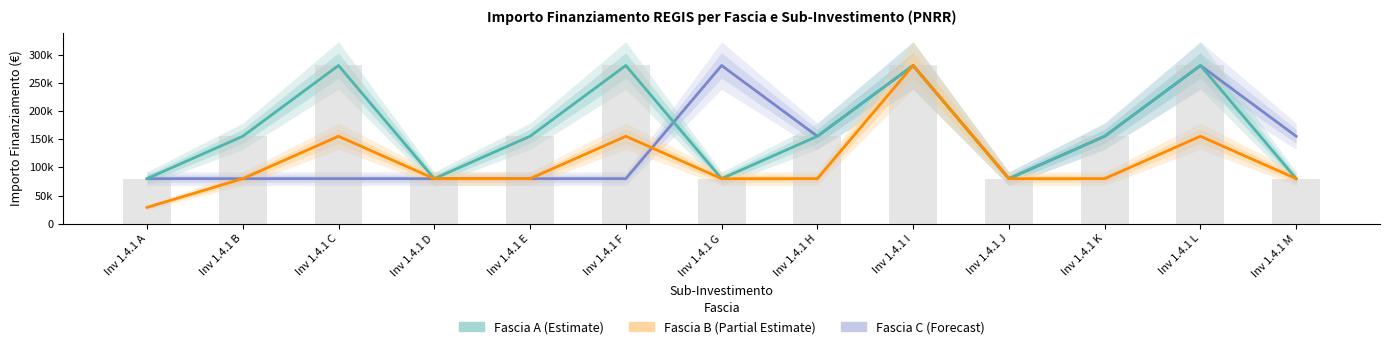

Reading left to right, transcribe all the data shown in this chart.

Fascia C: 79922	79922	79922	79922	79922	79922	280932	155234	280932	79922	155234	280932	155234
Fascia A: 79922	155234	280932	79922	155234	280932	79922	155234	280932	79922	155234	280932	79922
Fascia B: 28902	79922	155234	79922	79922	155234	79922	79922	280932	79922	79922	155234	79922